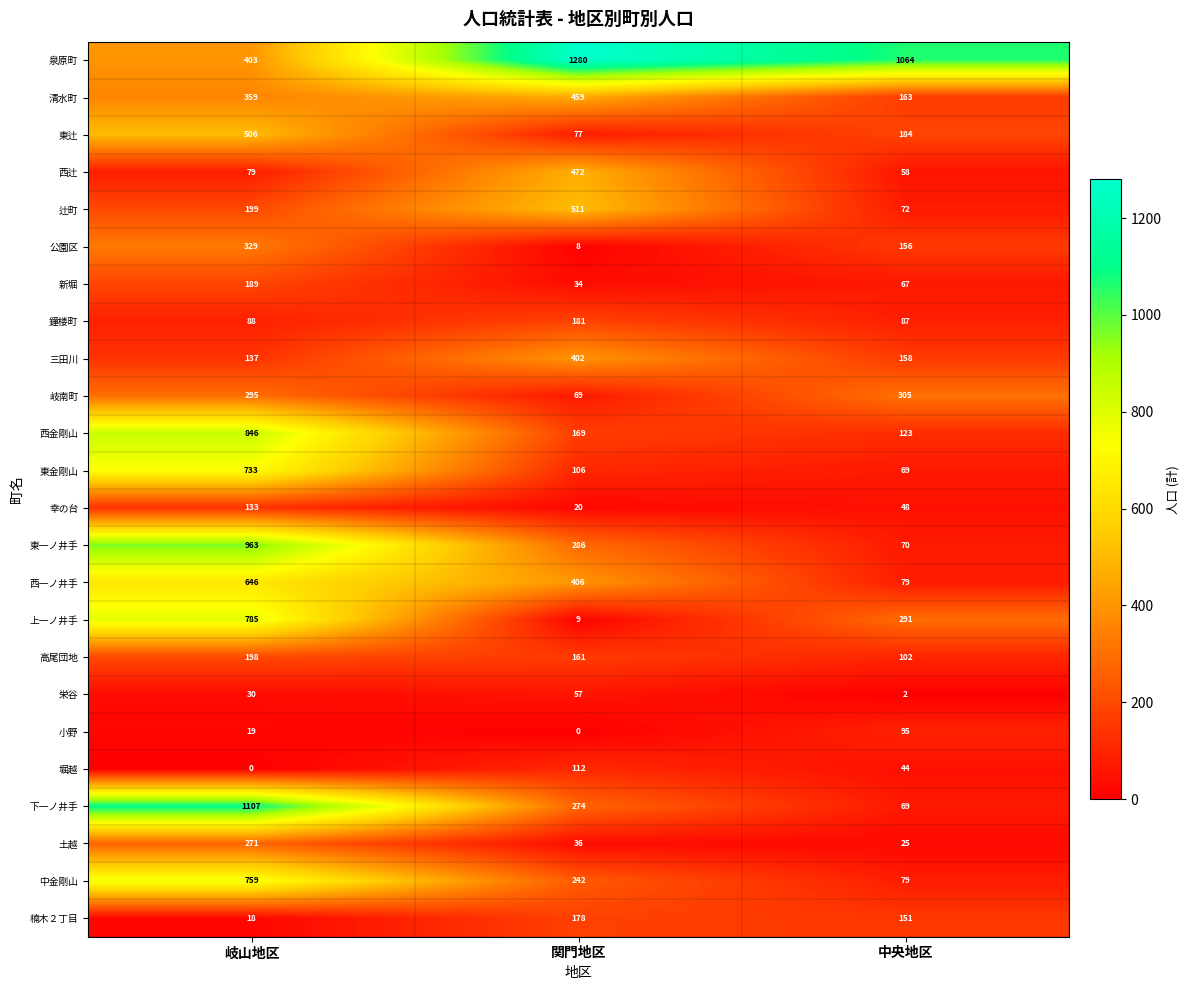

What is the difference between the 西一ノ井手 values at 岐山地区 and 中央地区?

567